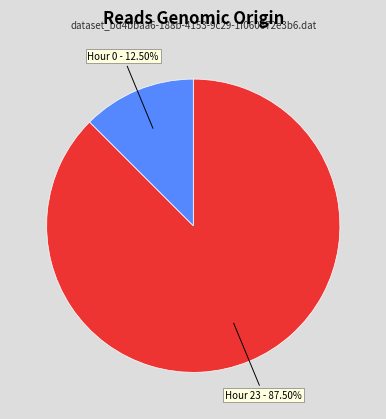

Is there any slice that represents more than half of the pie?

Yes